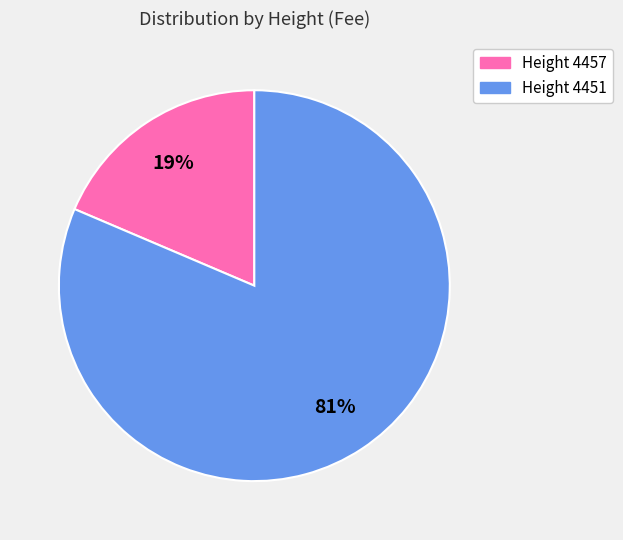

Is there a majority slice in this chart?

Yes